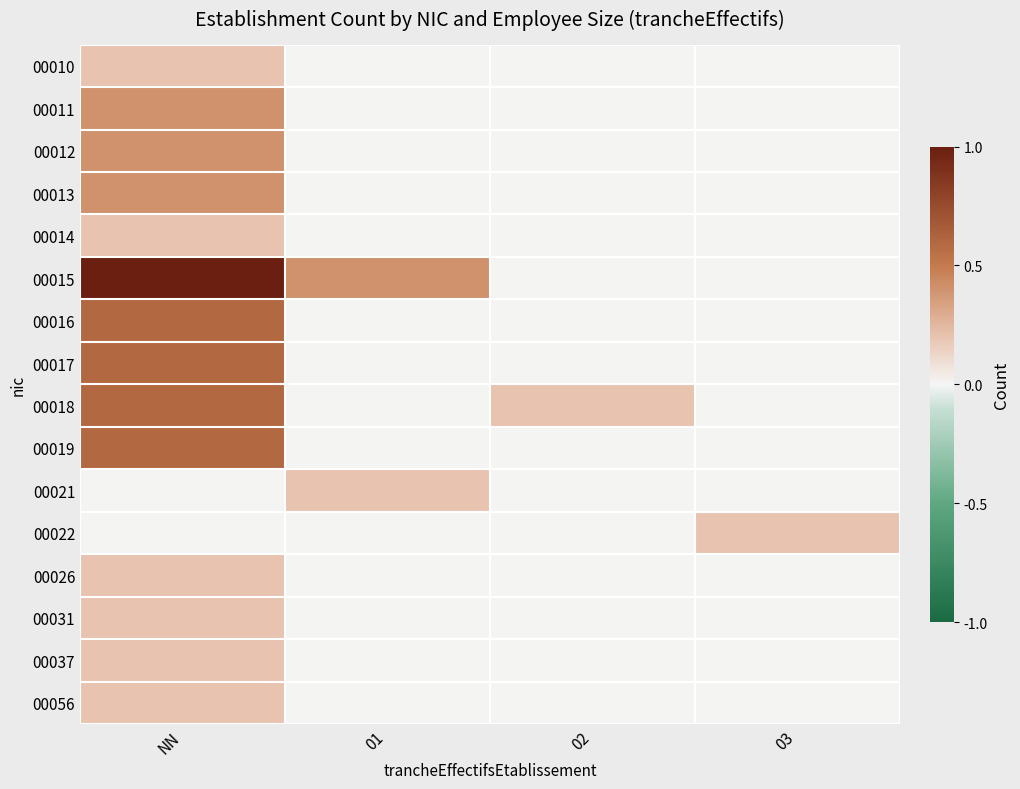

At how many categories does at least one series exceed 0?

4